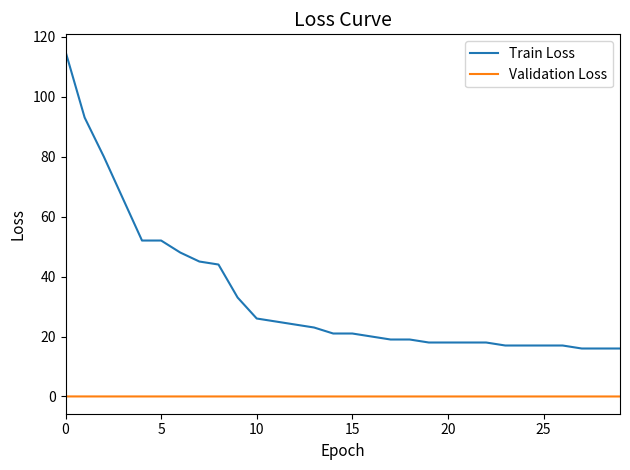

True or false: Train Loss and Validation Loss intersect in this chart.

False